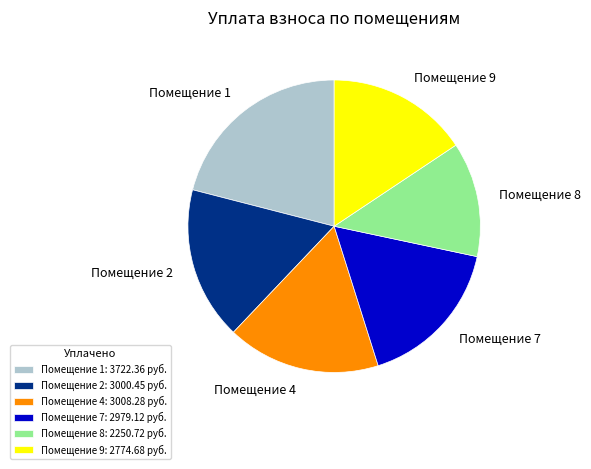

Is the sum of Помещение 4: 3008.28 руб. and Помещение 8: 2250.72 руб. greater than half?

No